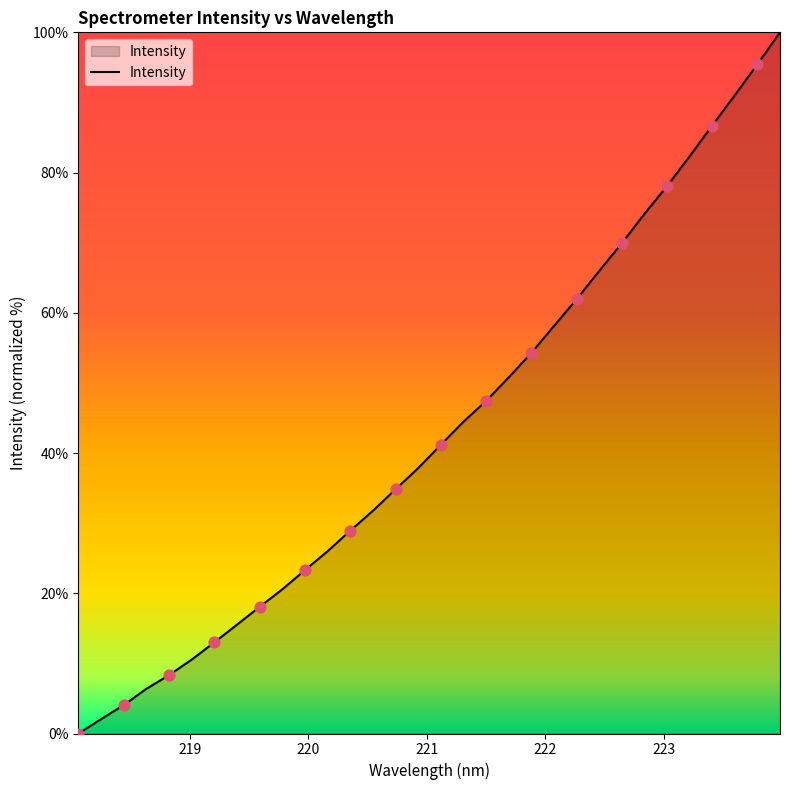

What is the difference between the maximum and minimum values?

100.0